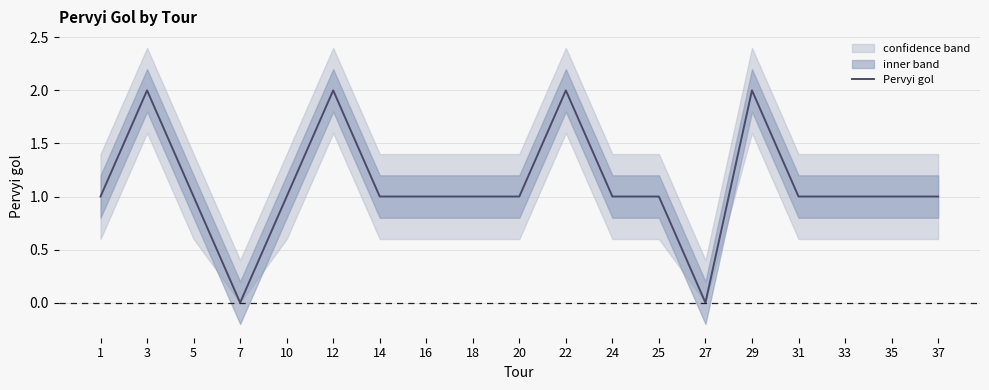

What is the difference between the values at 20 and 22?

1